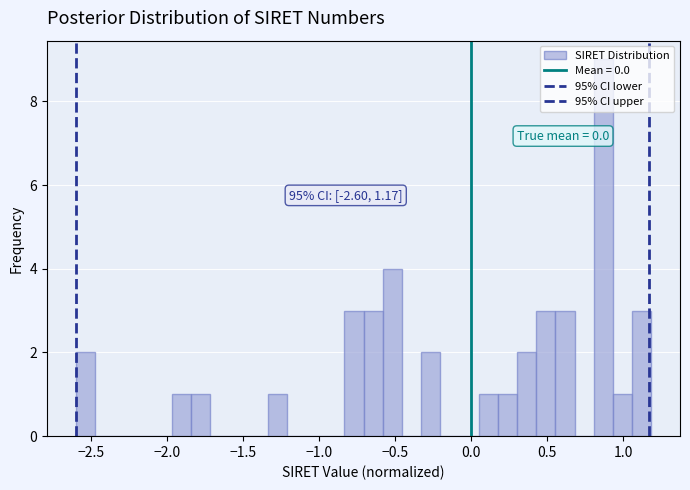

Around what value on the x-axis is the tallest bar? Give the approximate position of its centre, as read against the axis.

0.85